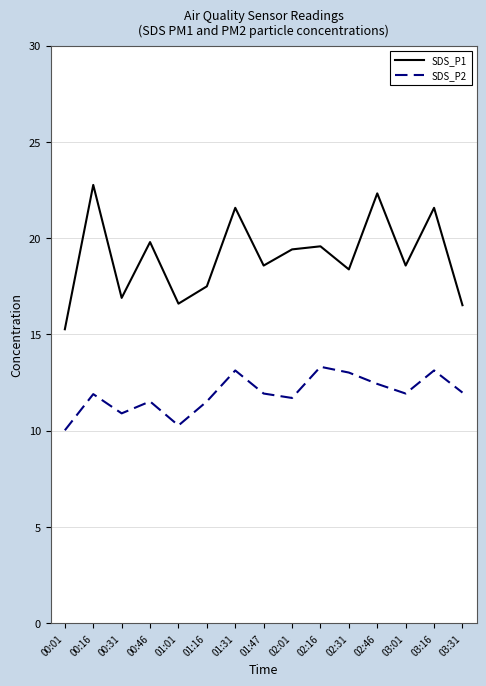

What is the maximum value for SDS_P2?

13.3